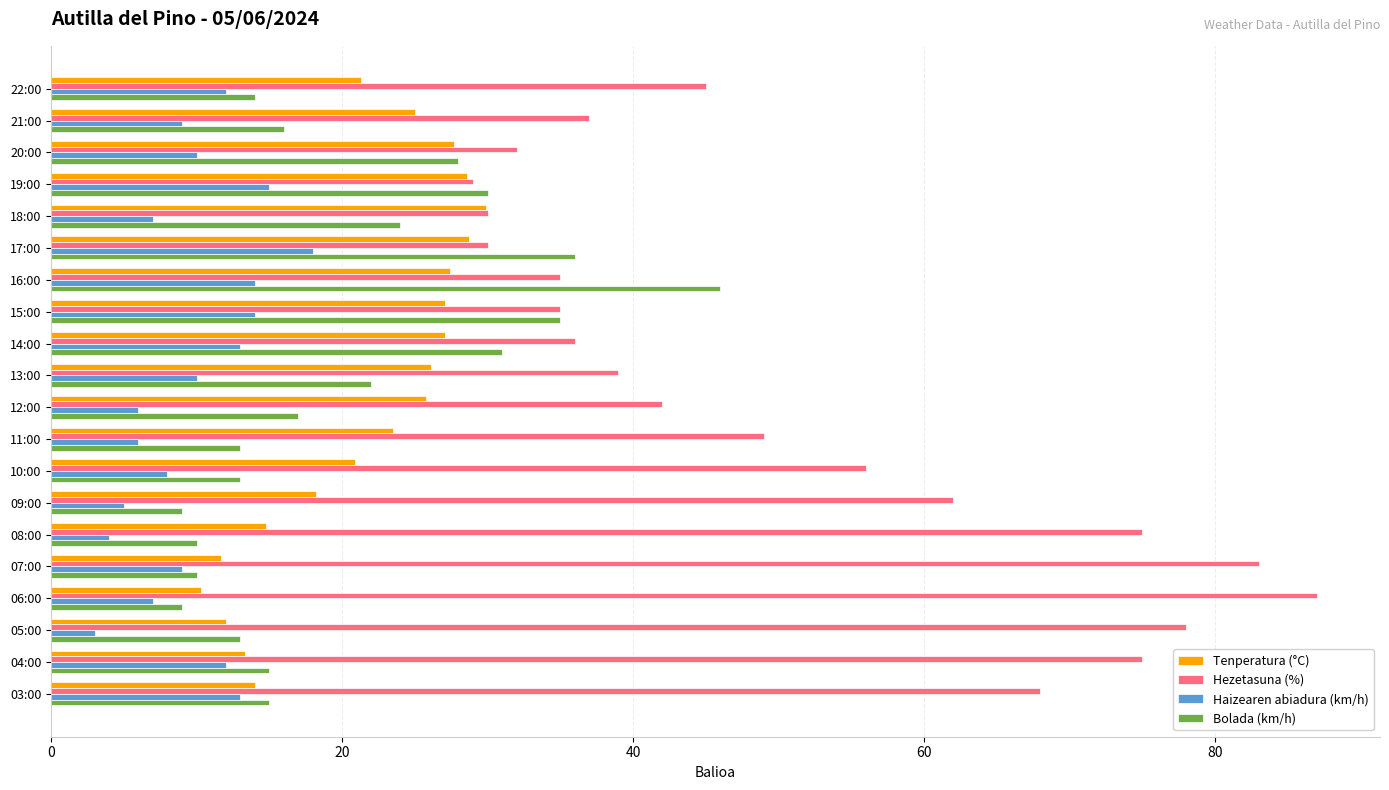

What are all the series names shown in the legend?

Tenperatura (°C), Hezetasuna (%), Haizearen abiadura (km/h), Bolada (km/h)